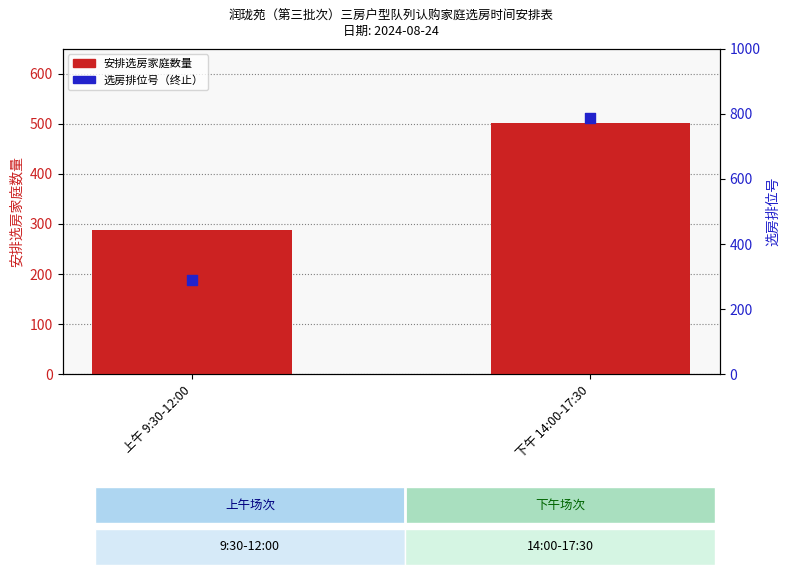

Is the value of 选房排位号（终止） at 上午 9:30-12:00 greater than the value of 安排选房家庭数量 at 上午 9:30-12:00?

Yes